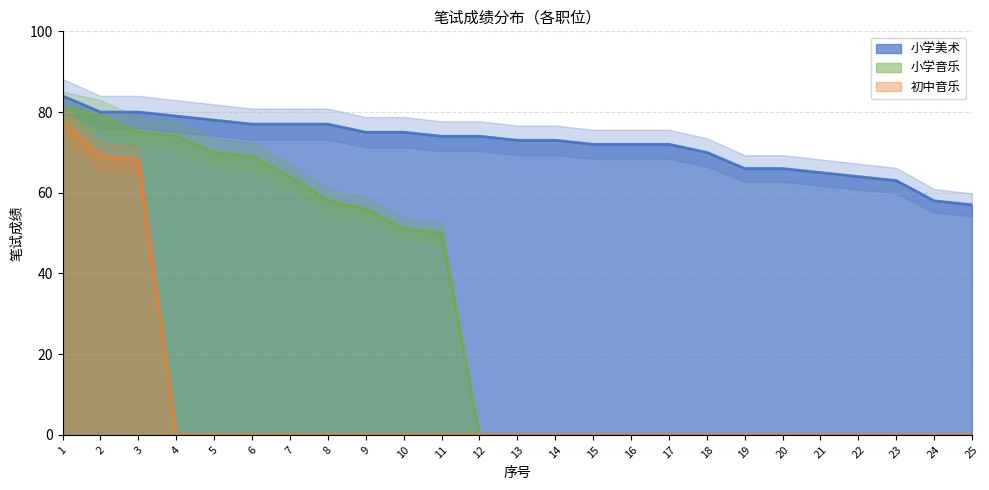

What are all the series names shown in the legend?

小学美术, 小学音乐, 初中音乐